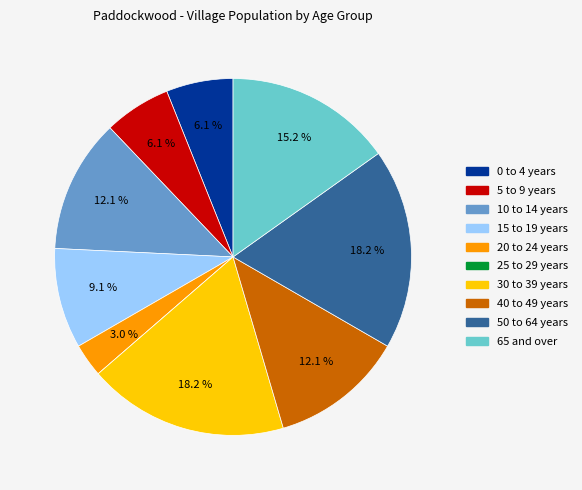

What portion of the pie excludes 0 to 4 years?

93.9%